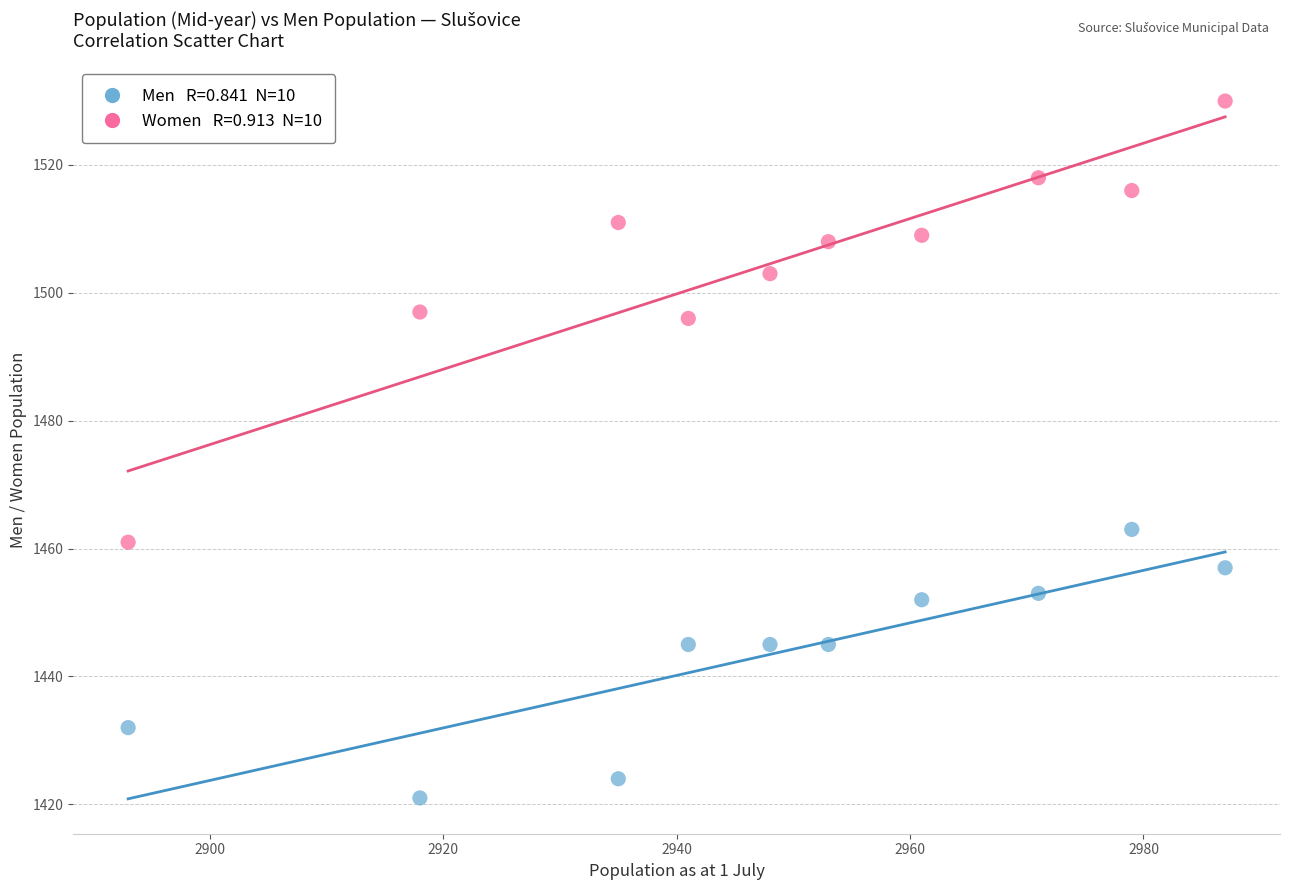

Across all data points, what is the range of Y values (max minus min)?

109